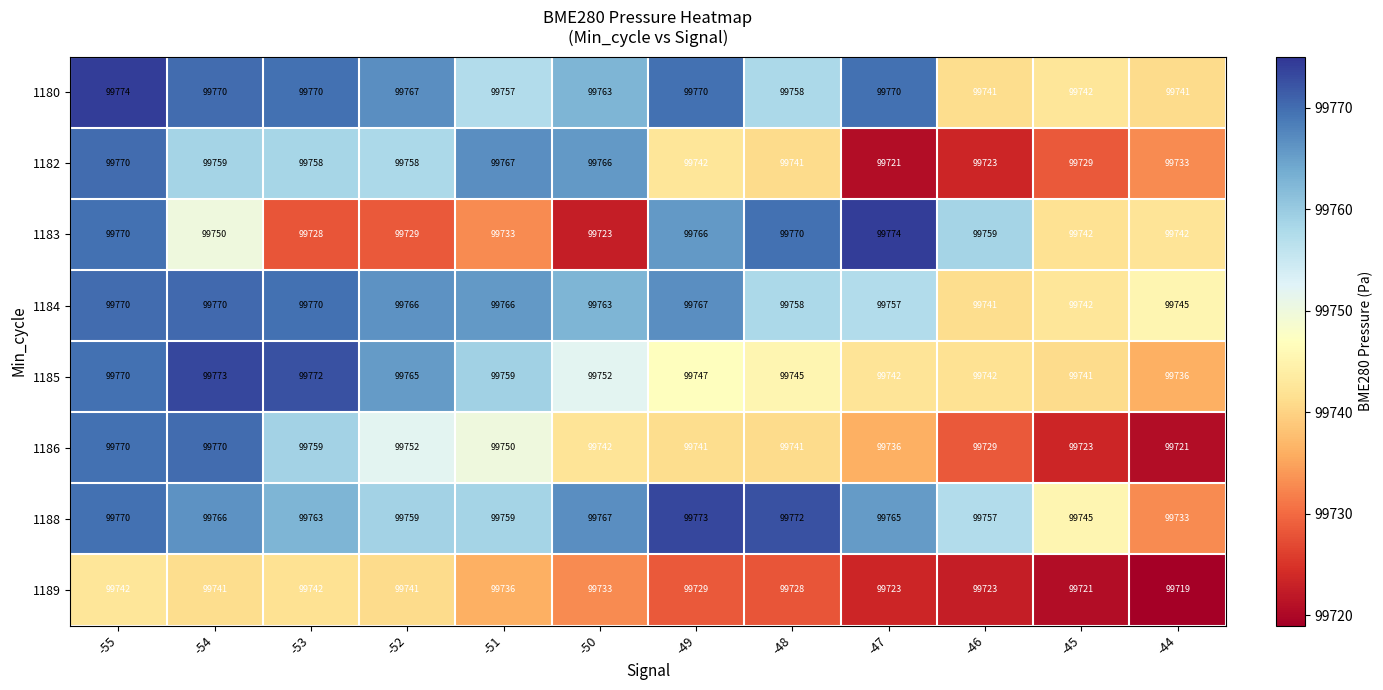

Which series changed the most between -55 and -52?

1183